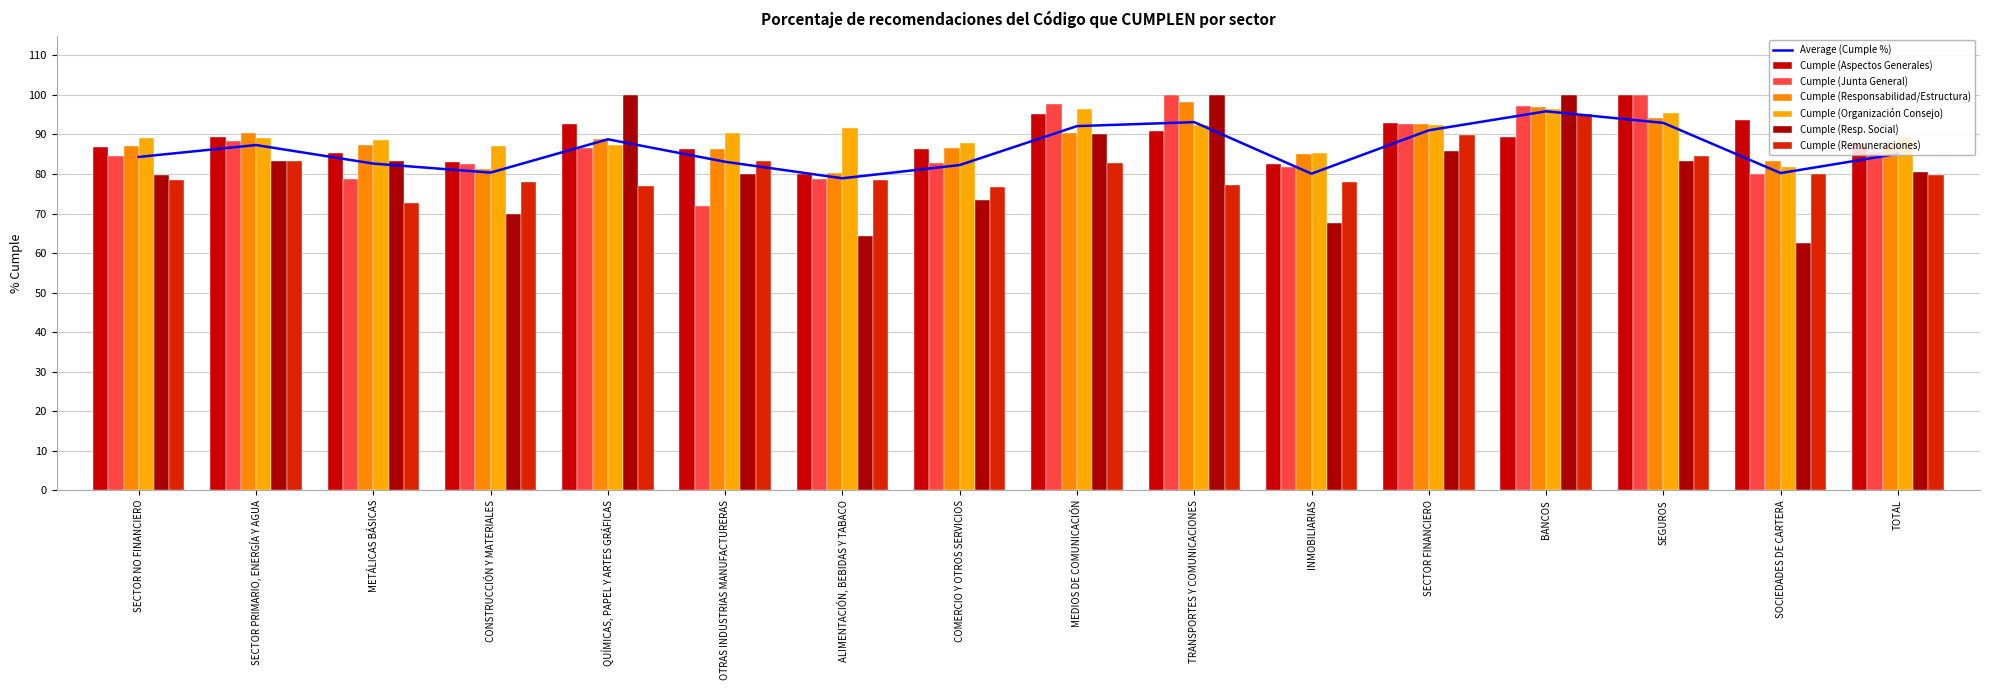

Rank the series at SECTOR NO FINANCIERO from lowest to highest value.

Cumple (Remuneraciones), Cumple (Resp. Social), Cumple (Junta General), Cumple (Aspectos Generales), Cumple (Responsabilidad/Estructura), Cumple (Organización Consejo)